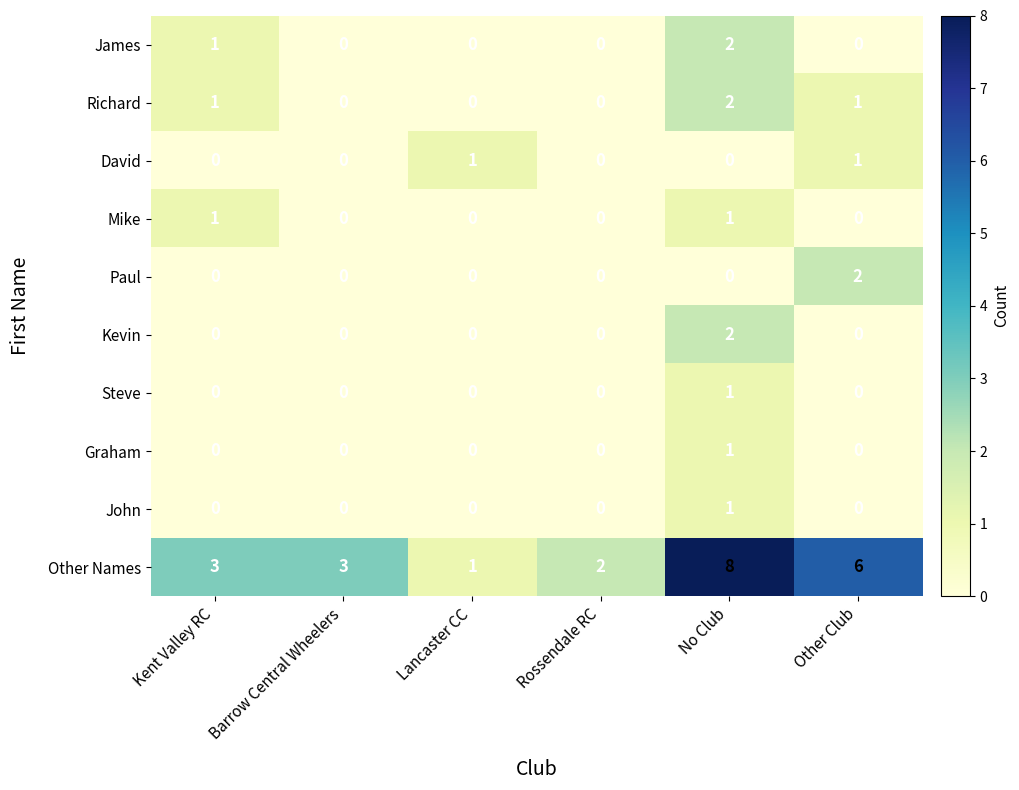

What is the difference between the highest and lowest values at Rossendale RC?

2